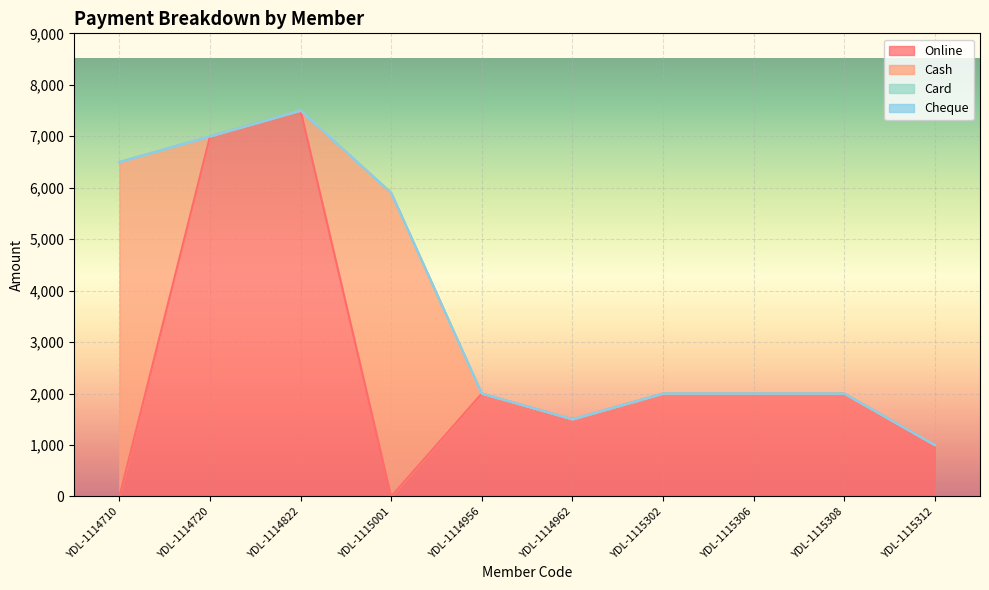

What is the difference between the highest and lowest values at YDL-1115312?

1000